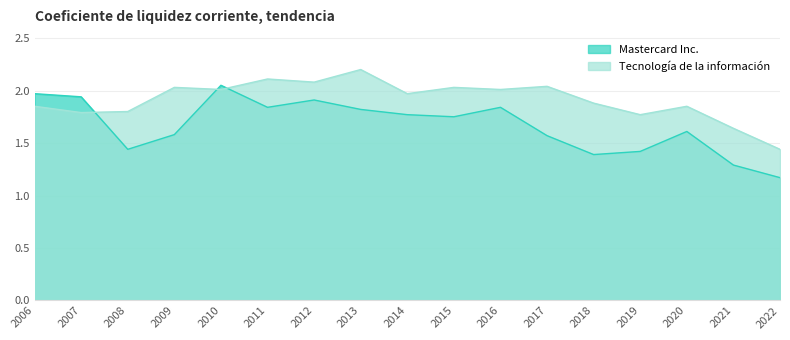

Between 2021 and 2008, which is larger?

2008